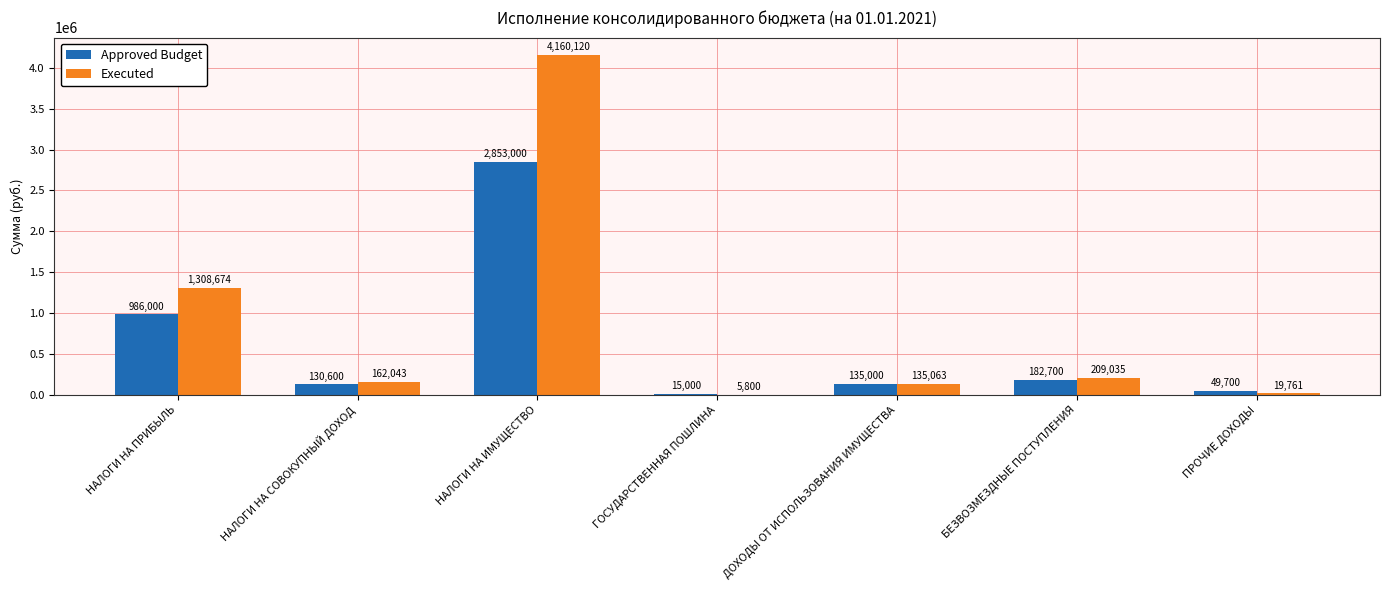

What is the greatest value displayed?

4160120.6